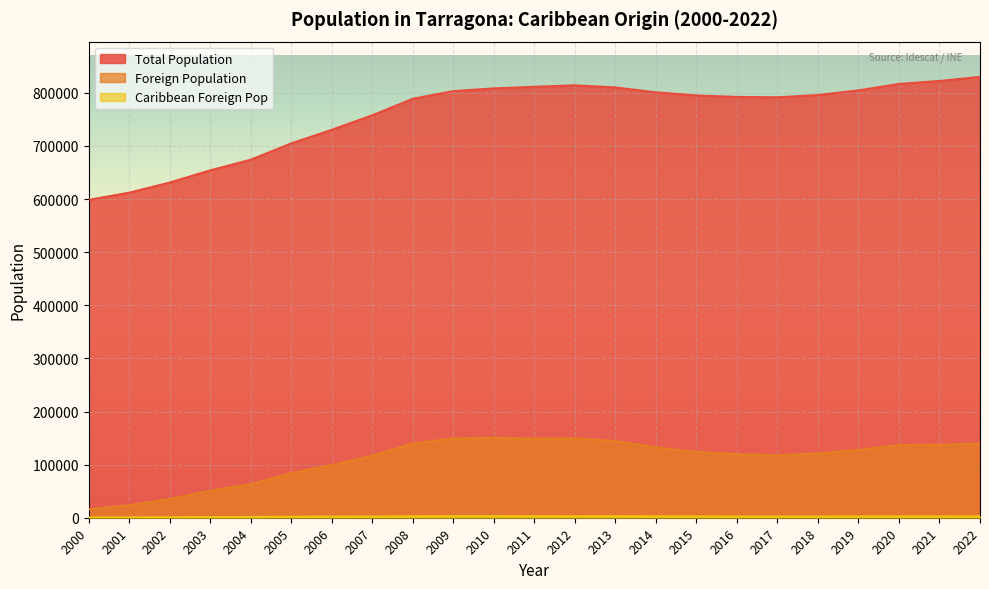

Which series has the largest total across all categories?

Total Population